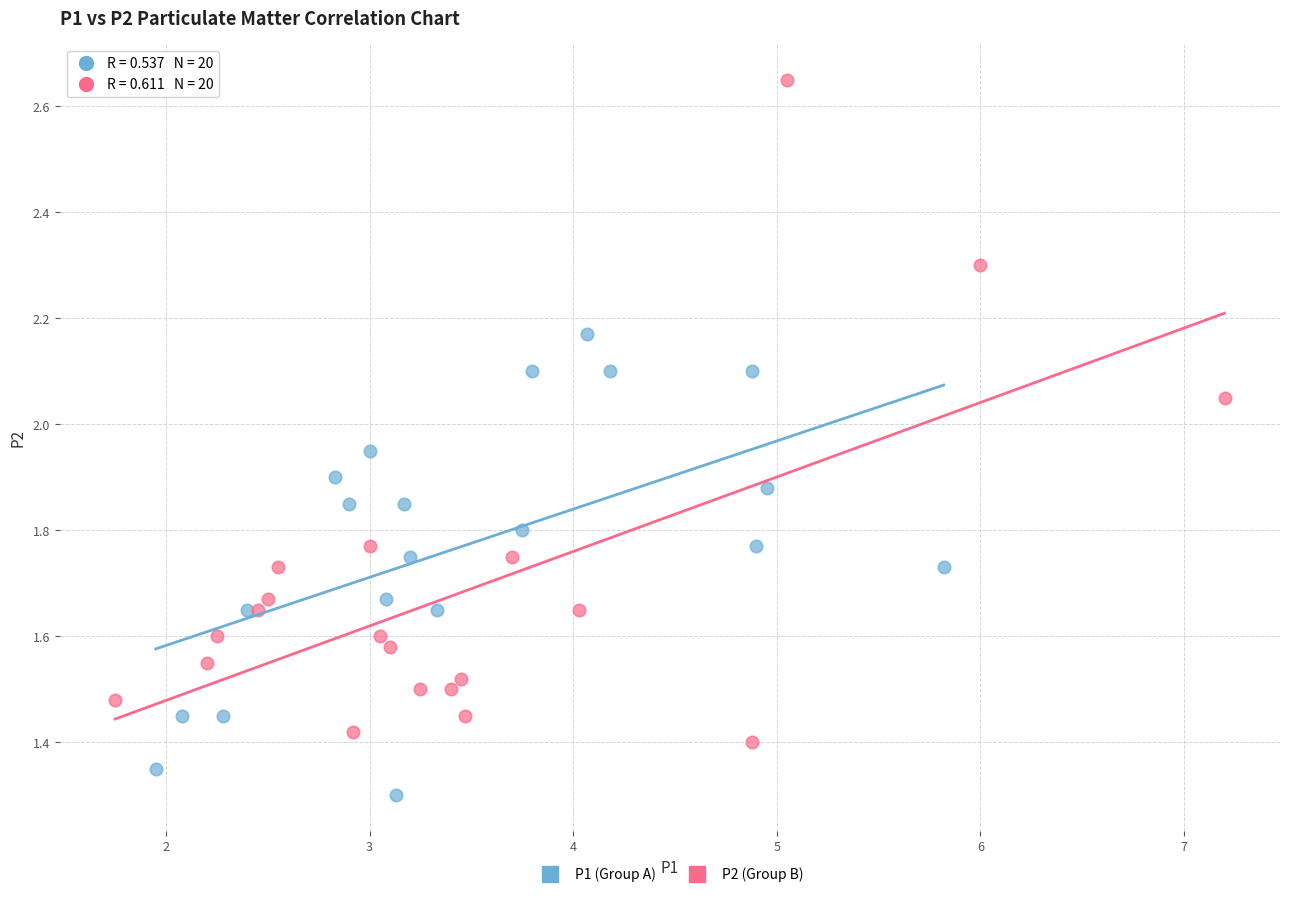

Which series reaches the maximum Y coordinate?

P2 (Group B)